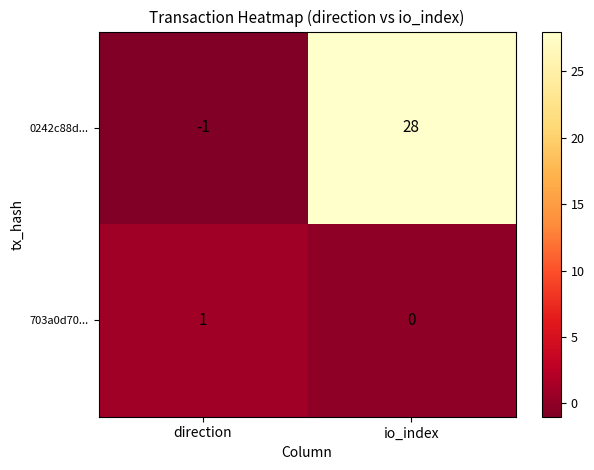

Is it true that 0242c88d... equals 8 at io_index?

False